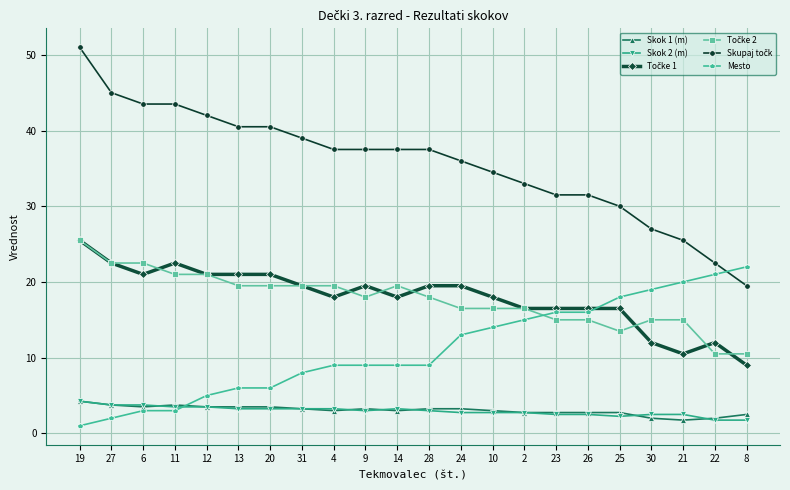

What is the total value across all series at 10?

88.8